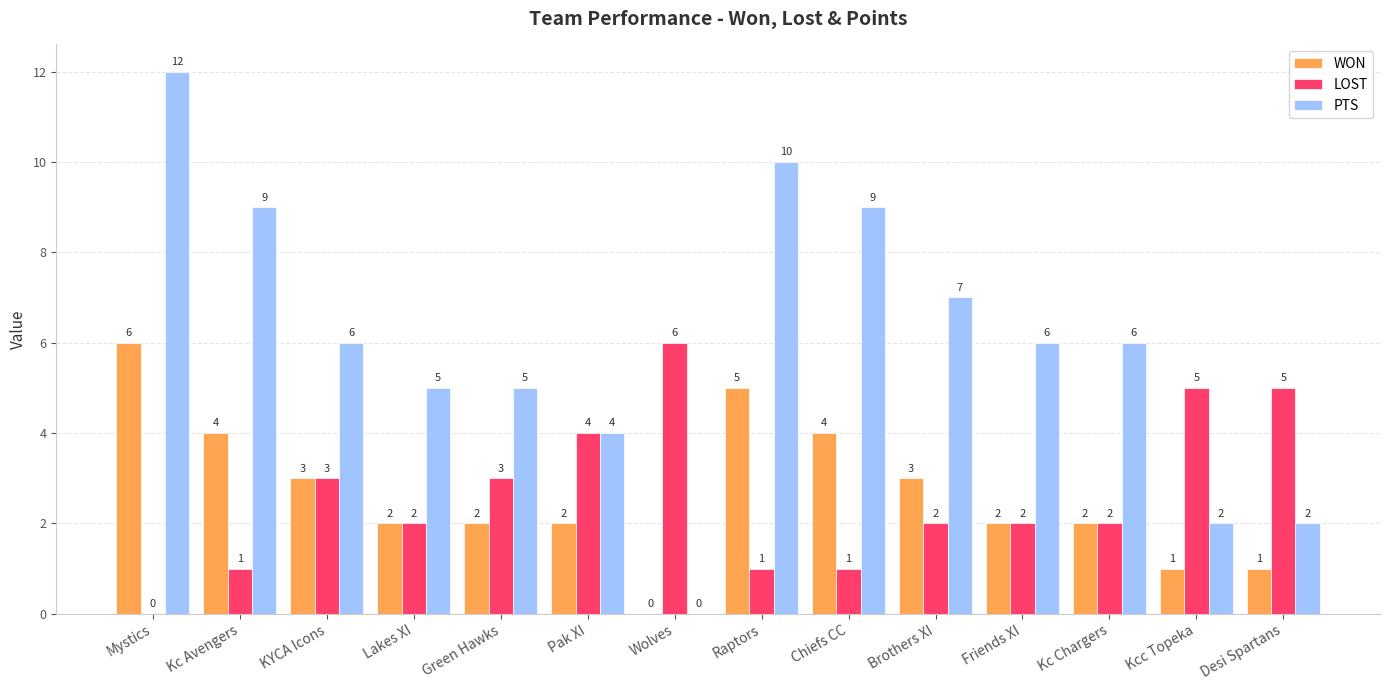

What are all the series names shown in the legend?

WON, LOST, PTS